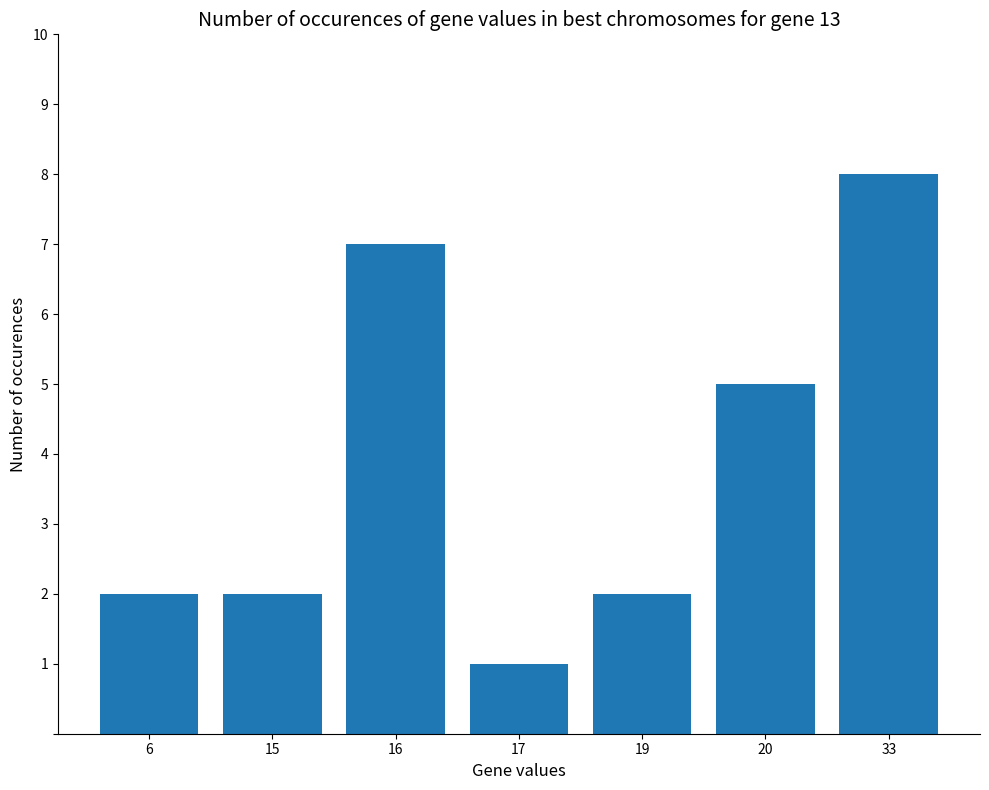

Approximately how many times larger is the value at 15 compared to 16?

0.3